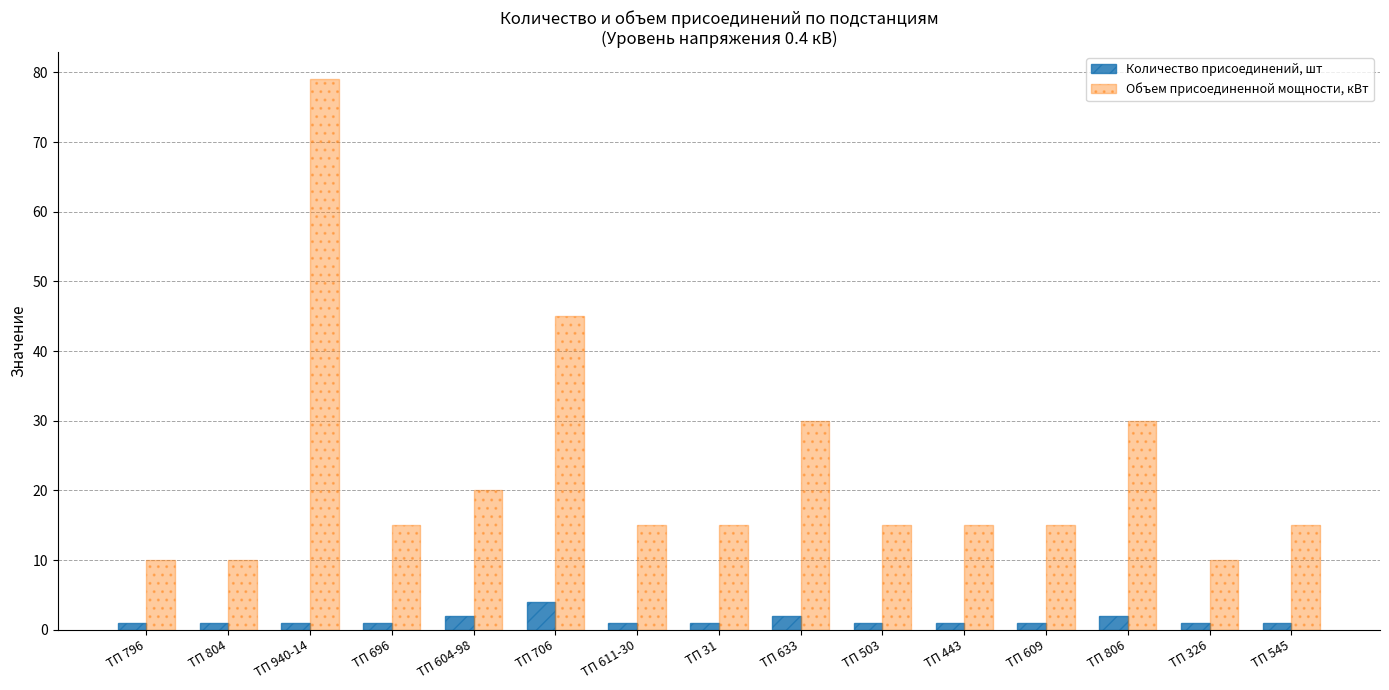

Reading left to right, what are all the values shown in this chart?

Количество присоединений, шт: 1	1	1	1	2	4	1	1	2	1	1	1	2	1	1
Объем присоединенной мощности, кВт: 10	10	79	15	20	45	15	15	30	15	15	15	30	10	15